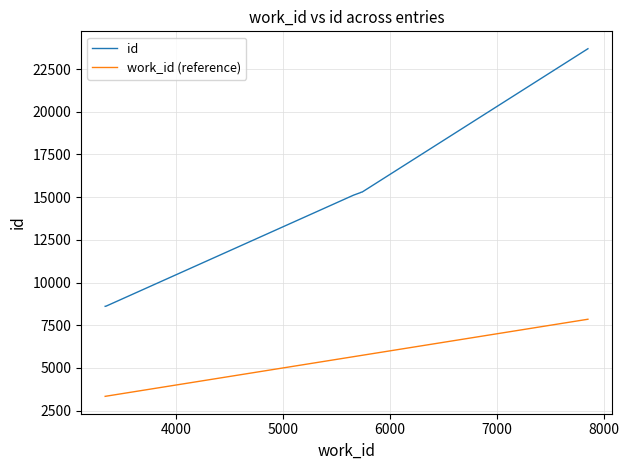

How many lines are shown in the chart?

2